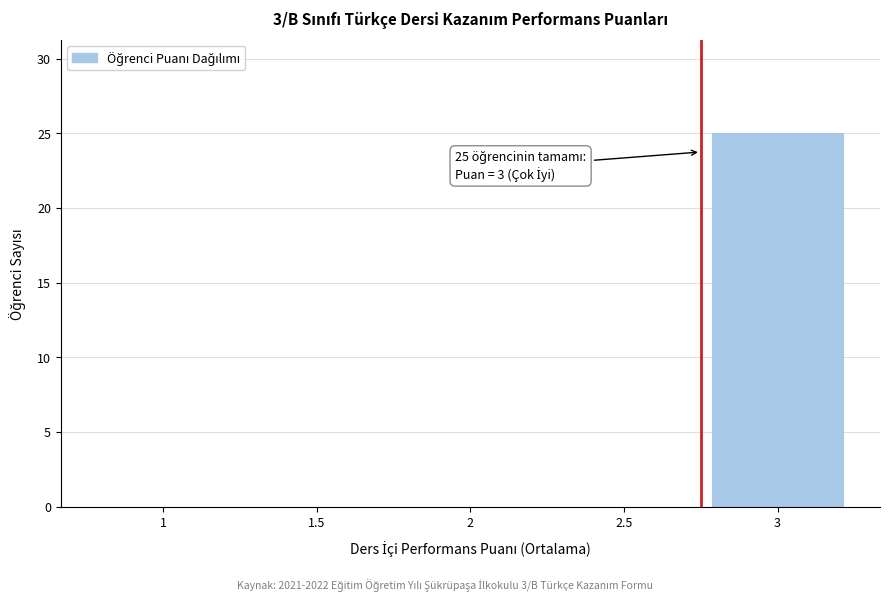

Reading left to right, transcribe all the data shown in this chart.

1=0	1.5=0	2=0	2.5=0	3=25